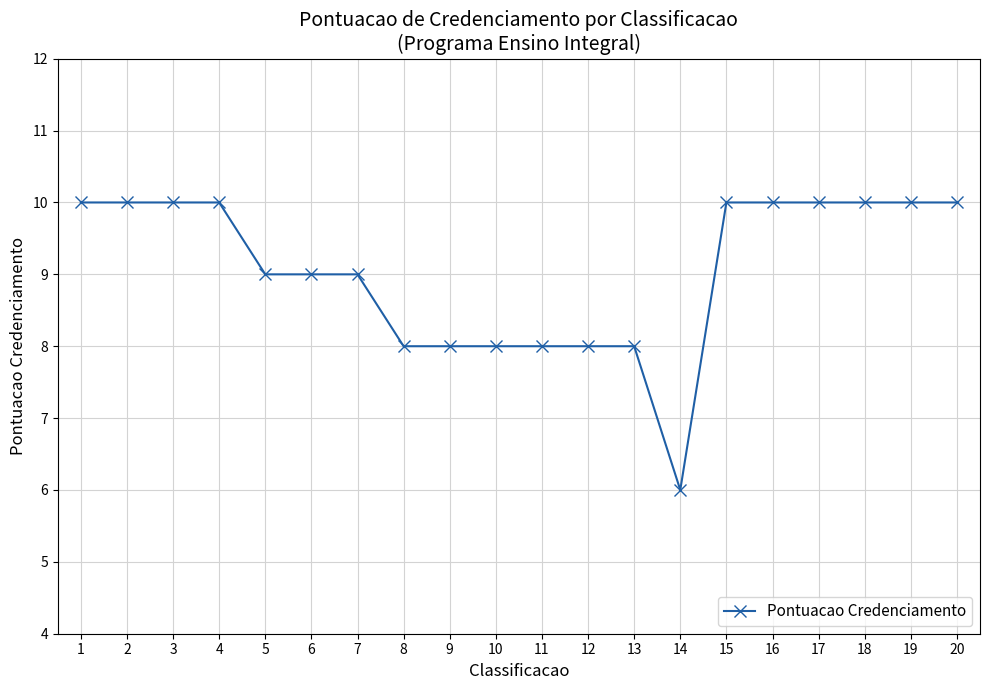

True or false: the data shows 16 at 18.

False